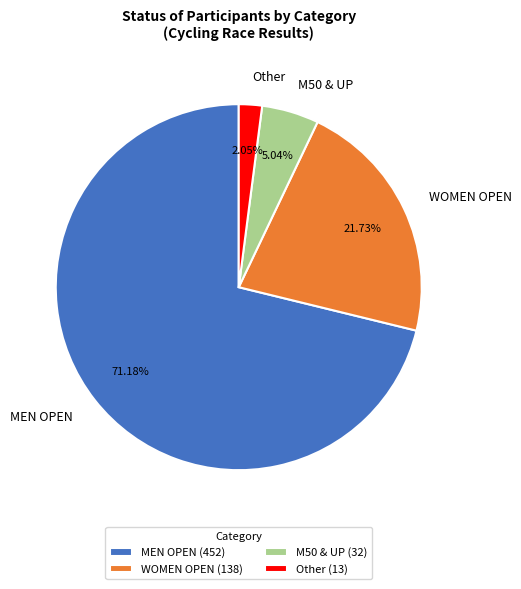

Is the sum of MEN OPEN and Other greater than half?

Yes